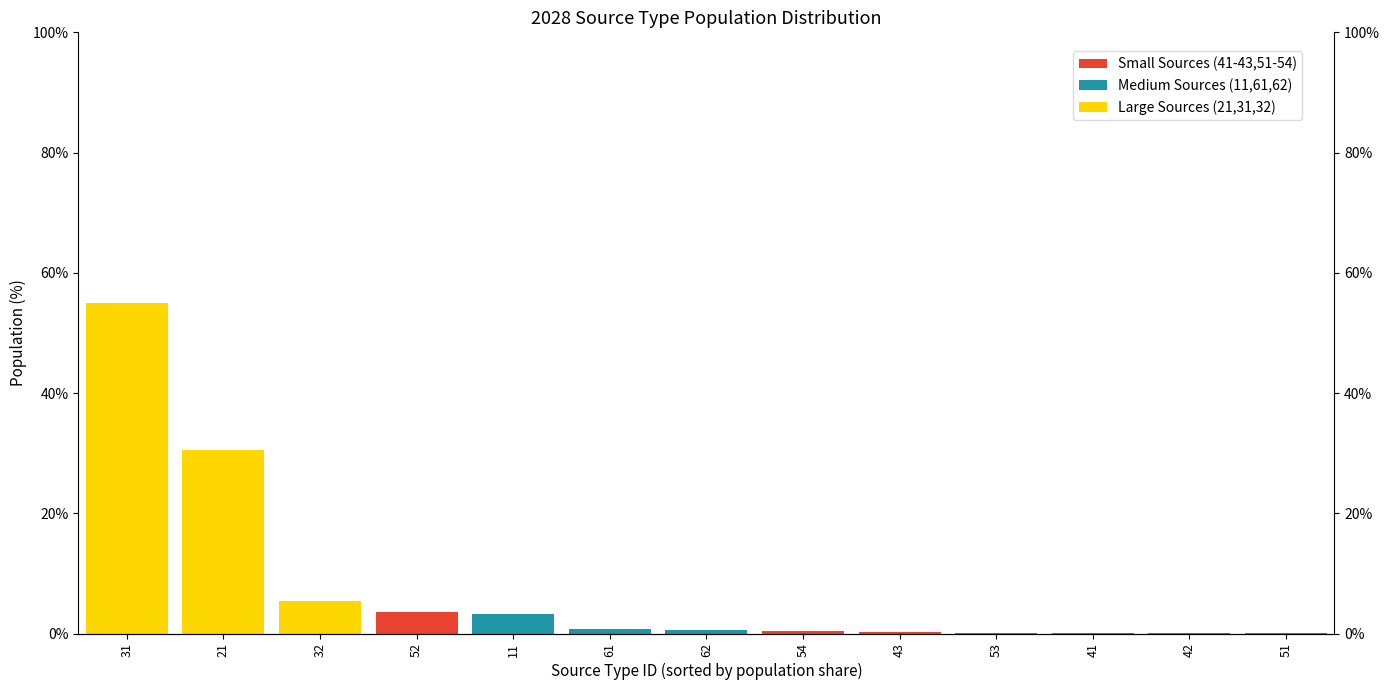

Which series has the largest total across all categories?

Large Sources (21,31,32)